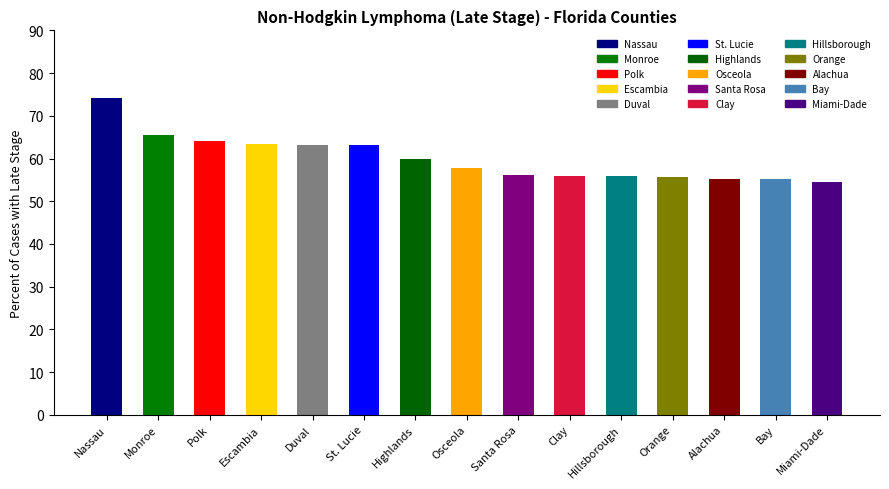

True or false: the data shows 23.6 at Polk.

False